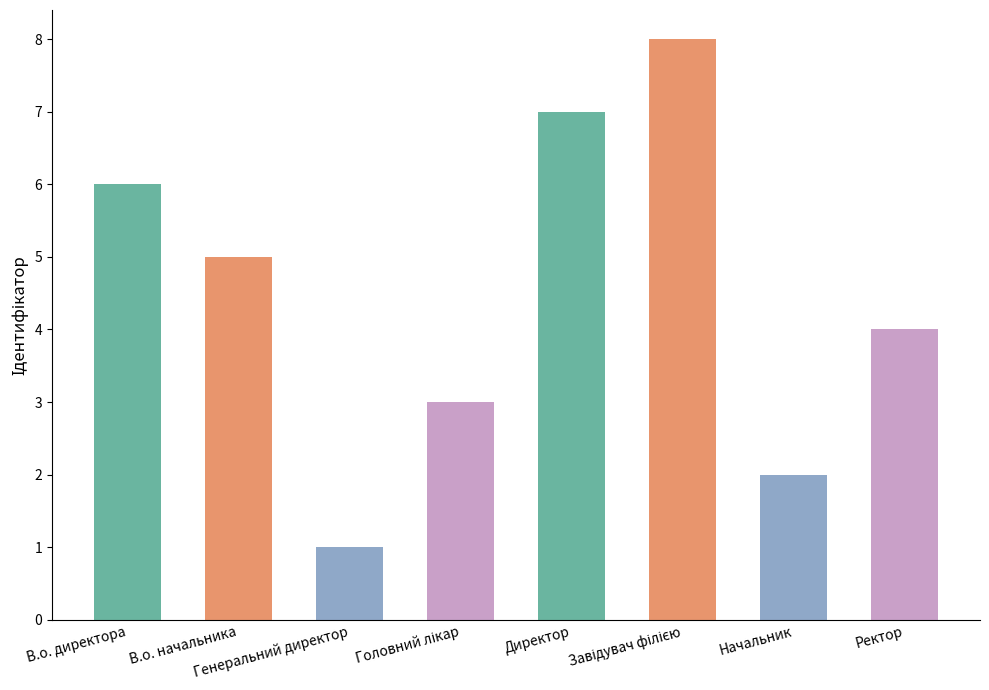

True or false: the data shows 1 at Генеральний директор.

True